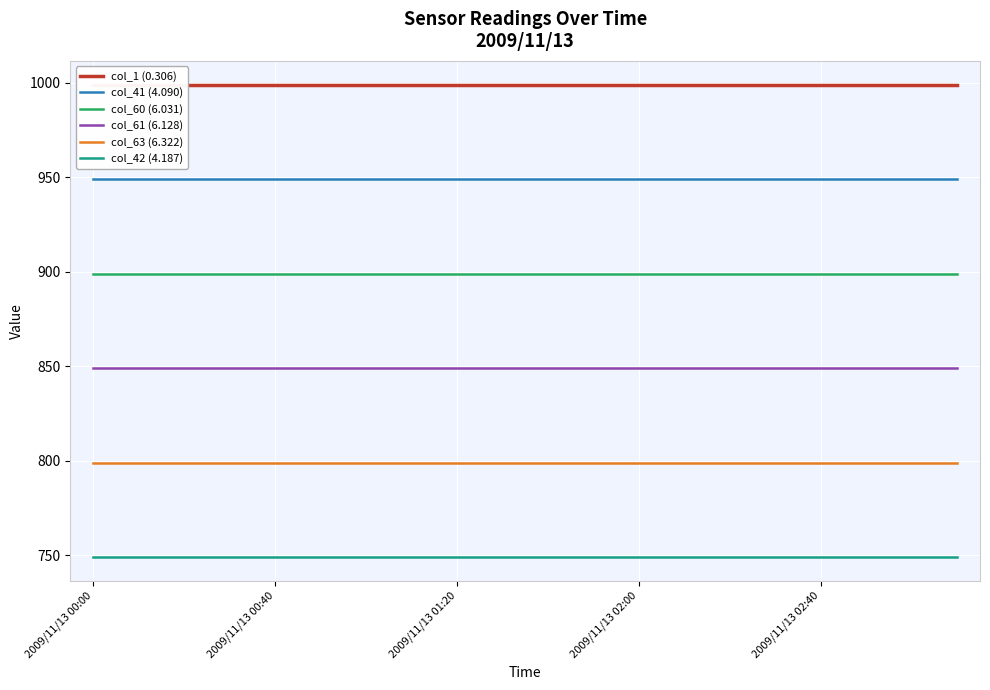

Between 2009/11/13 00:00 and 11, which series saw the biggest shift?

col_1 (0.306)